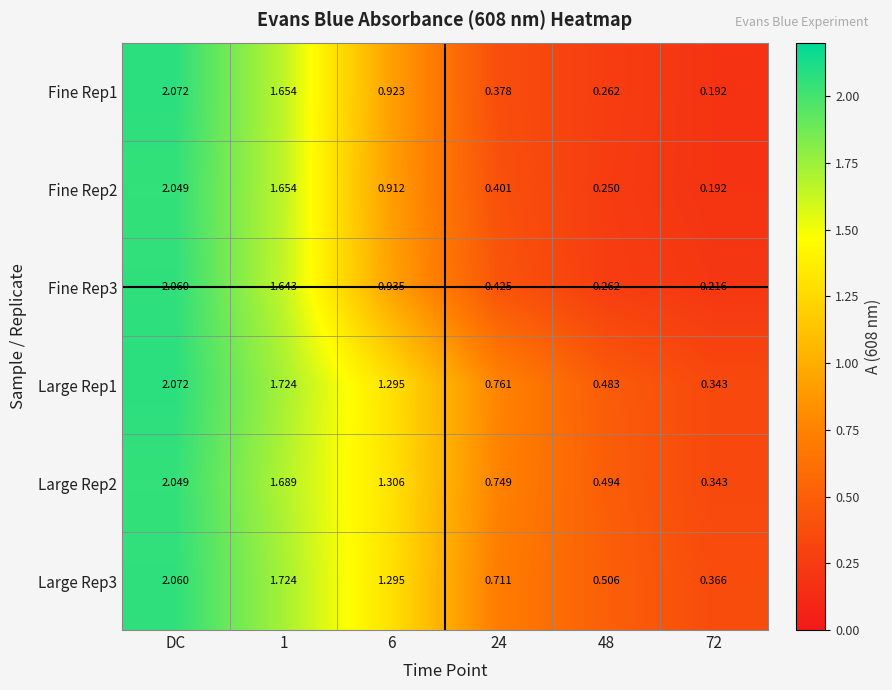

At how many categories does at least one series exceed 0?

6